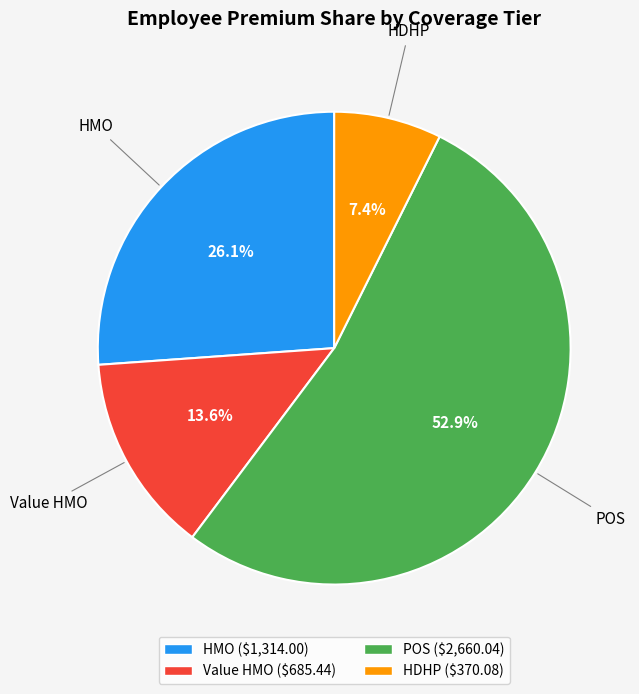

True or false: HDHP accounts for 1% of the total.

False